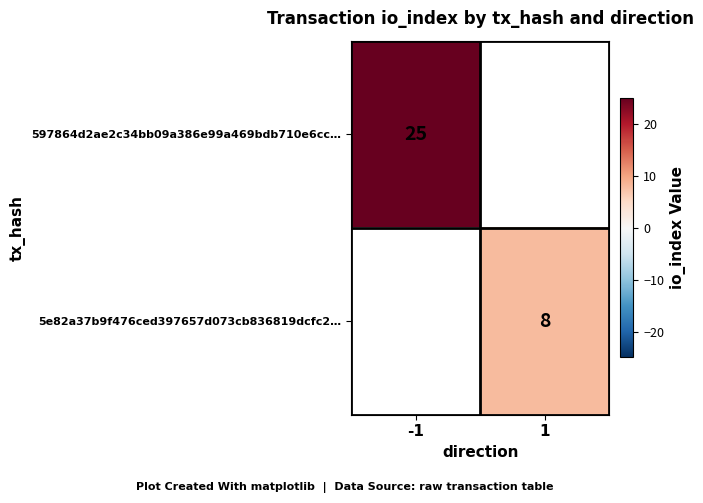

Is the value of 597864d2ae2c34bb09a386e99a469bdb710e6cc… at -1 greater than the value of 5e82a37b9f476ced397657d073cb836819dcfc2… at 1?

Yes